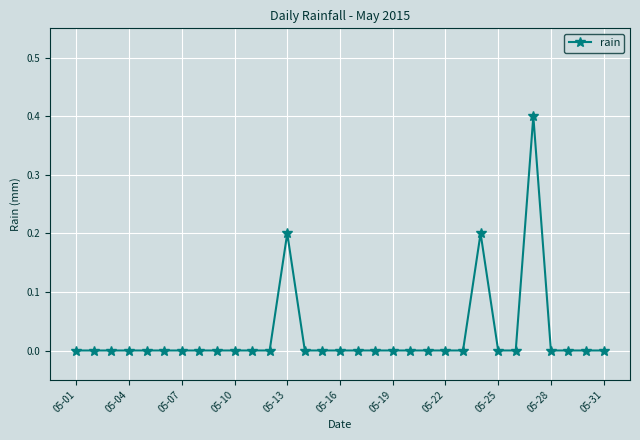

What is the value of the 13th point from the left?

0.2